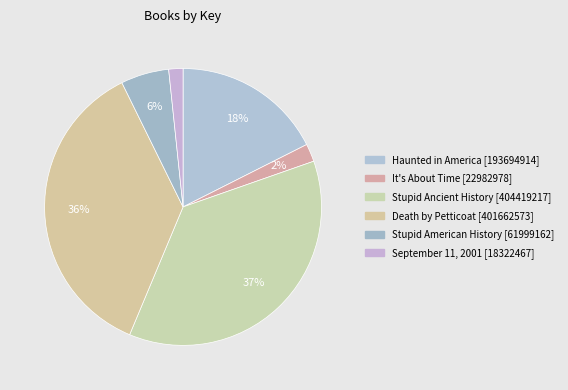

Rank the categories by value from highest to lowest.

Stupid Ancient History [404419217], Death by Petticoat [401662573], Haunted in America [193694914], Stupid American History [61999162], It's About Time [22982978], September 11, 2001 [18322467]